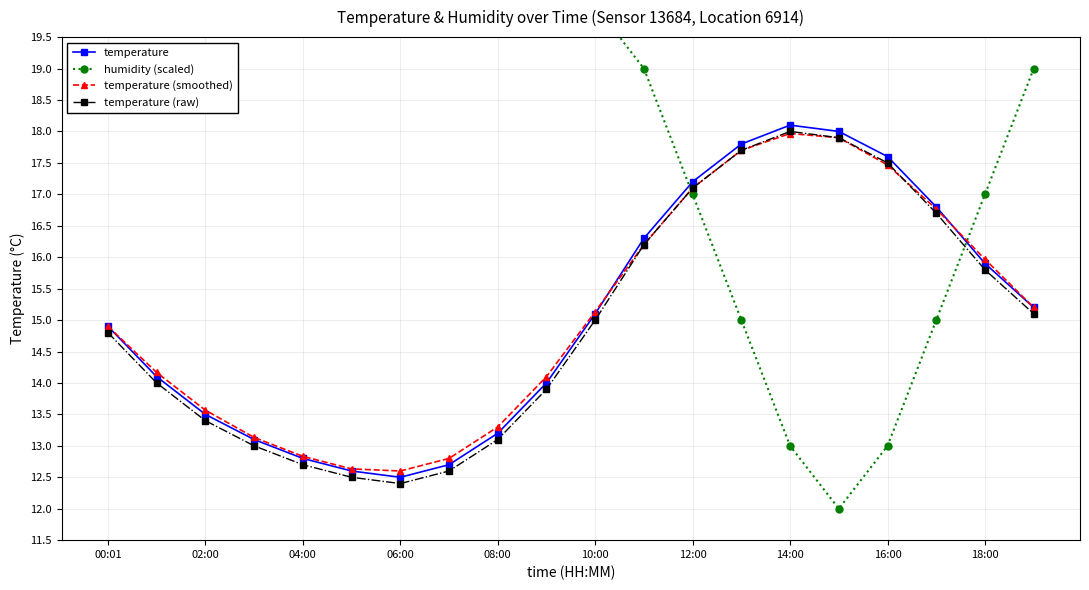

True or false: temperature and temperature (raw) cross at least once.

False